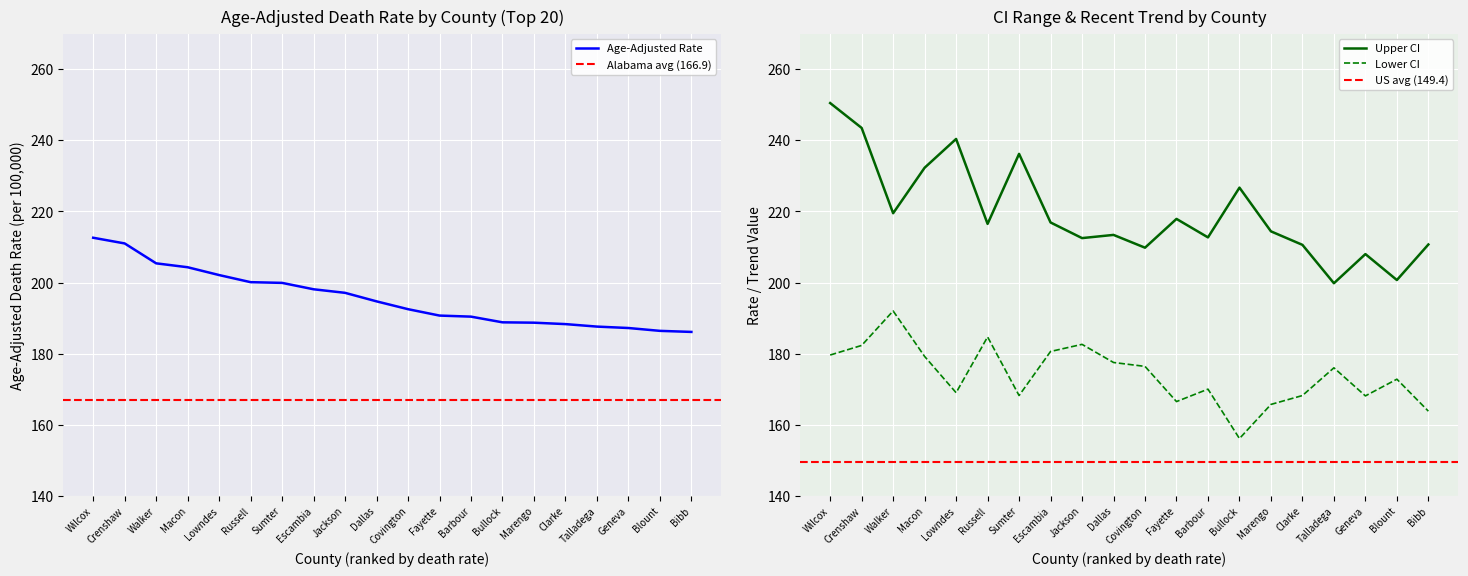

Which series has the largest total across all categories?

Upper CI